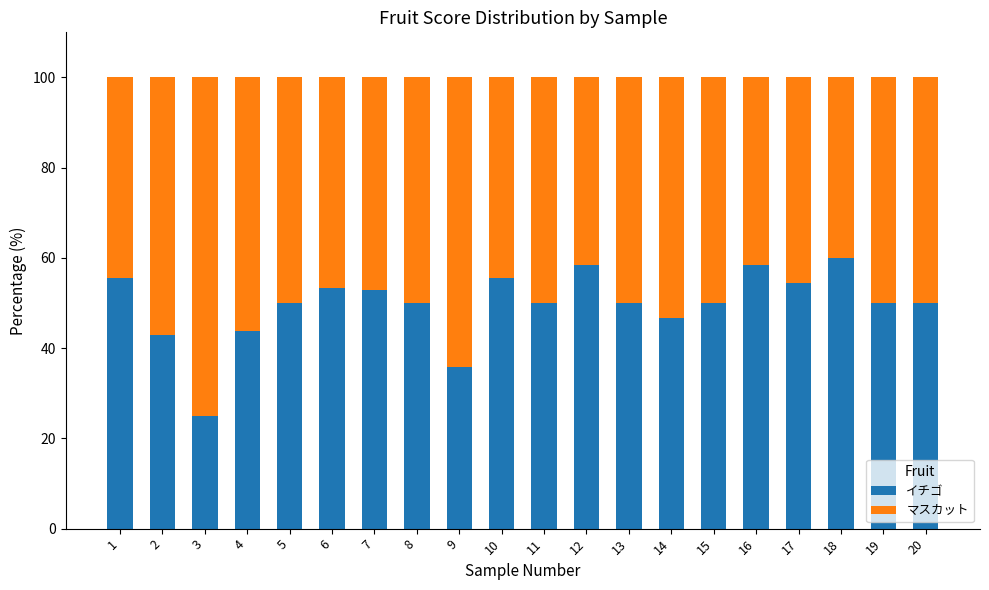

Does the chart contain any negative values?

No